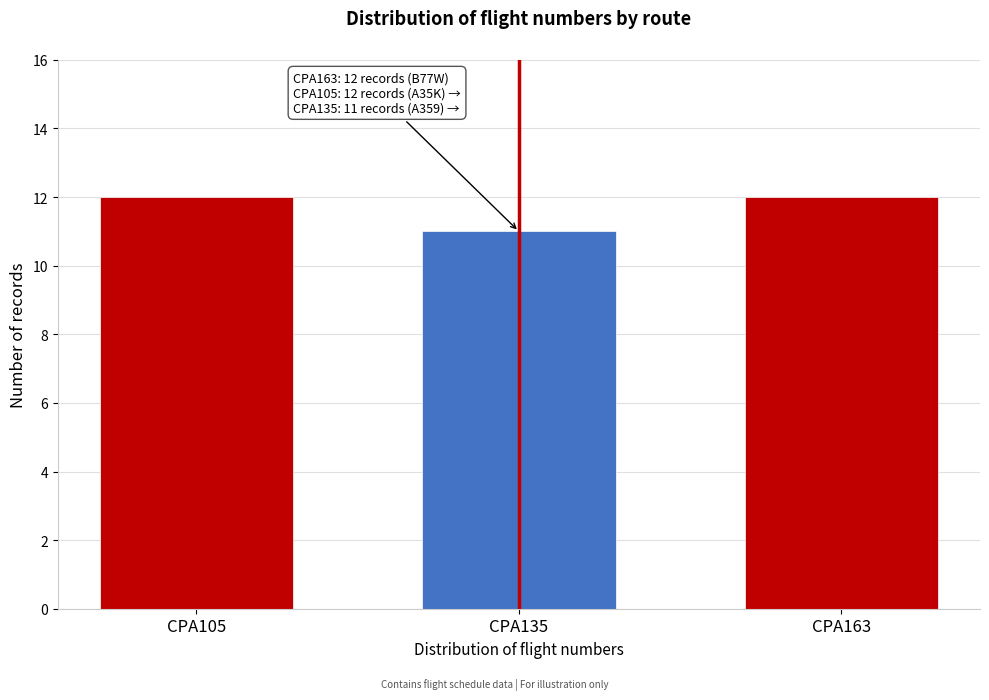

Reading left to right, transcribe all the data shown in this chart.

CPA105=12	CPA135=11	CPA163=12